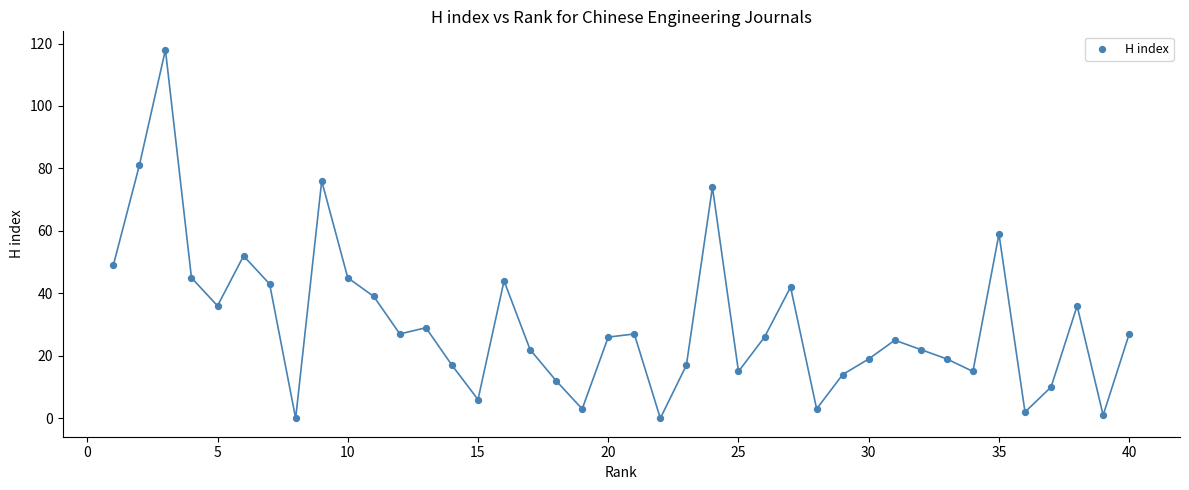

What is the range of Y values (max minus min)?

118